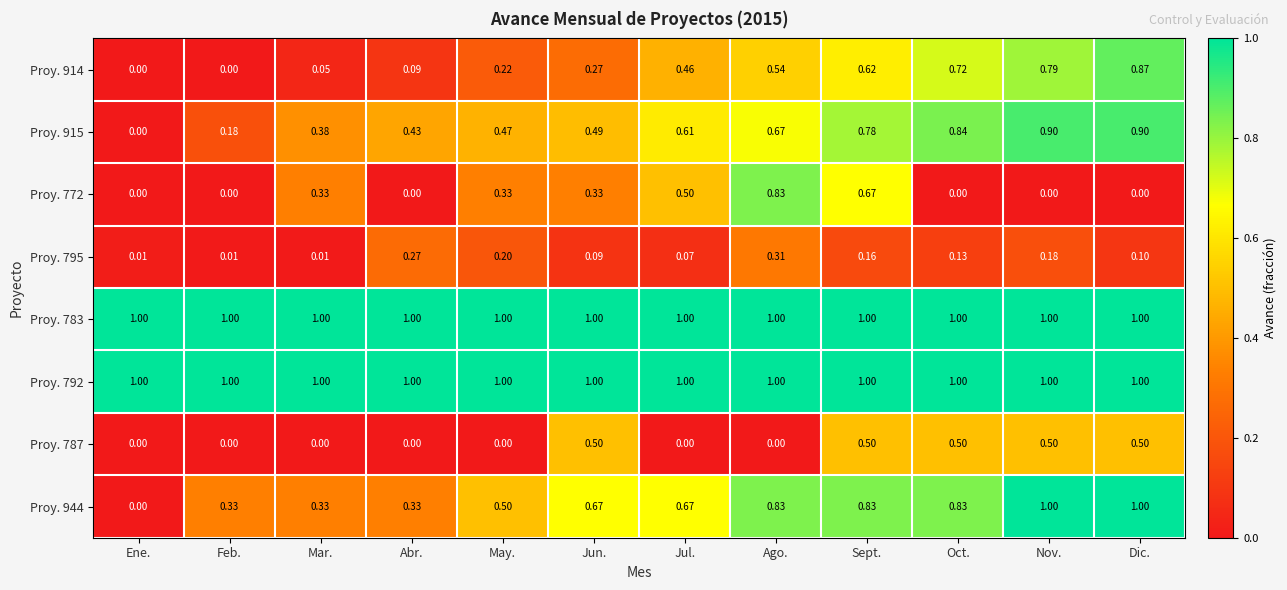

What is the total value across all series at Dic.?

5.4